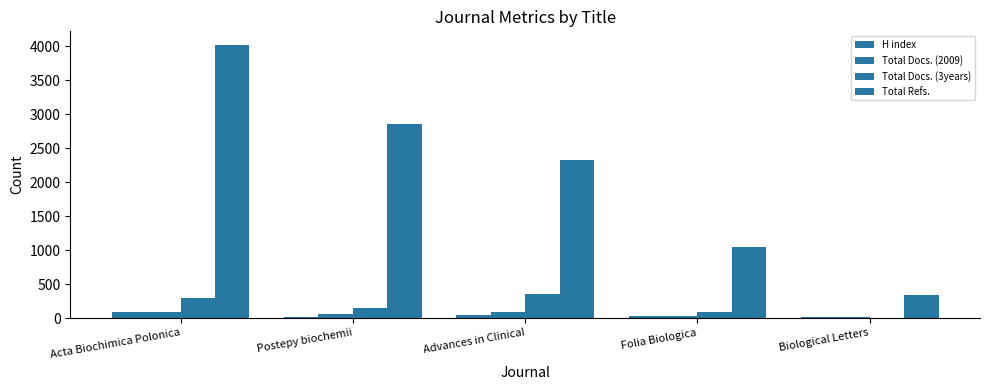

How many distinct data groups are displayed?

4